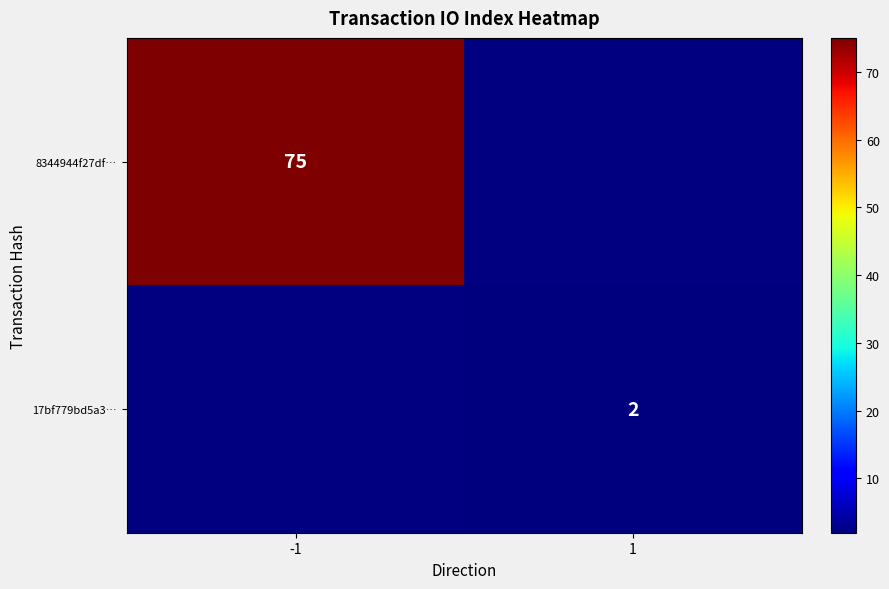

True or false: 17bf779bd5a3… has a value of 2 at 1.

True